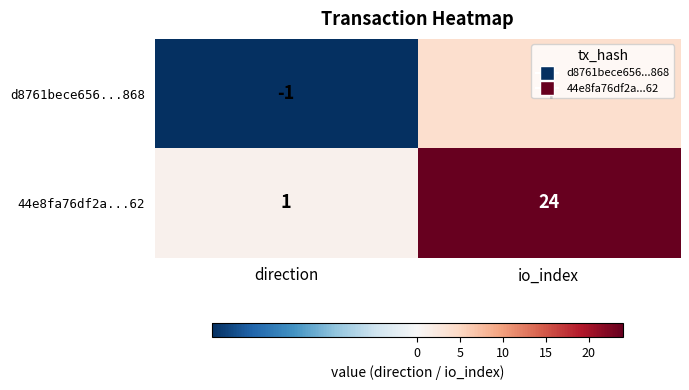

List the series in order of their overall mean, highest first.

44e8fa76df2a...62, d8761bece656...868